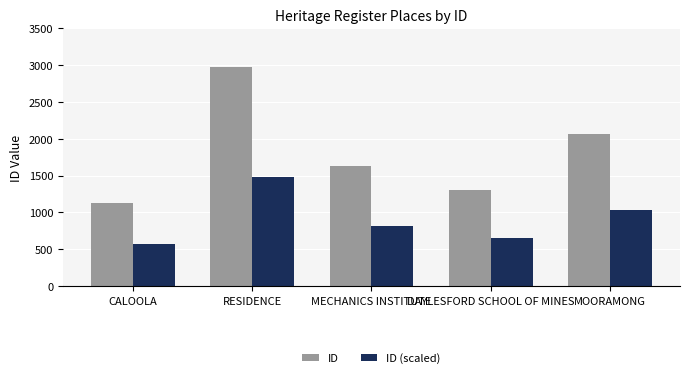

At which category is the sum across all series the highest?

RESIDENCE